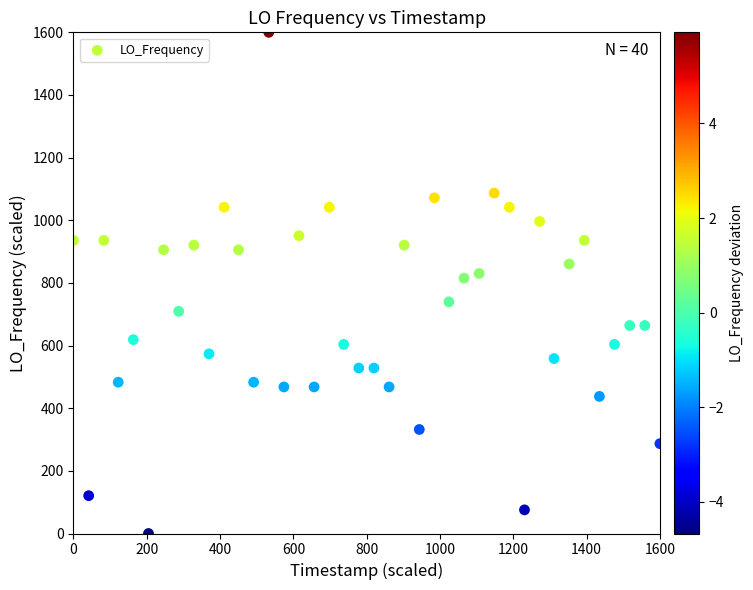

What is the range of X values (max minus min)?

1600.0